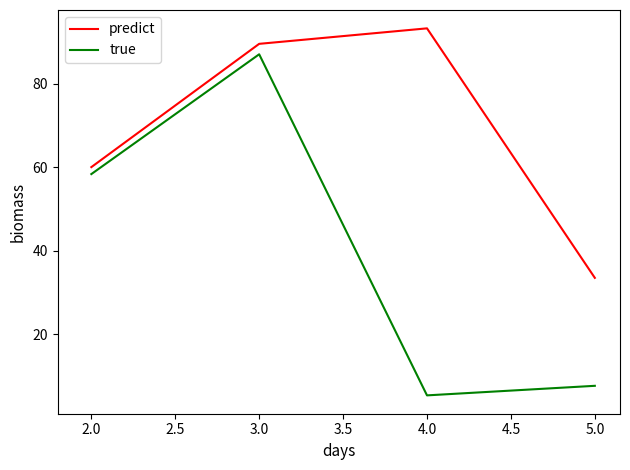

What is the sum of all predict values?

276.2